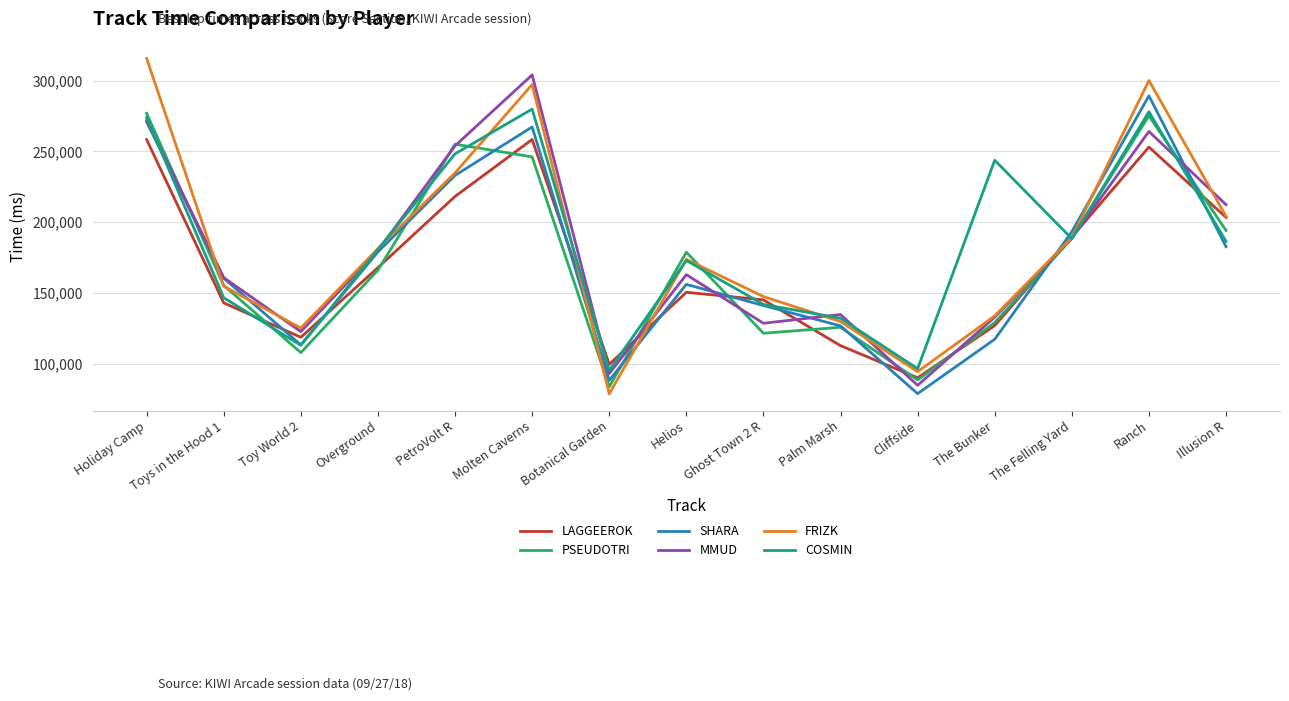

True or false: LAGGEEROK has a value of 81491 at Toy World 2.

False